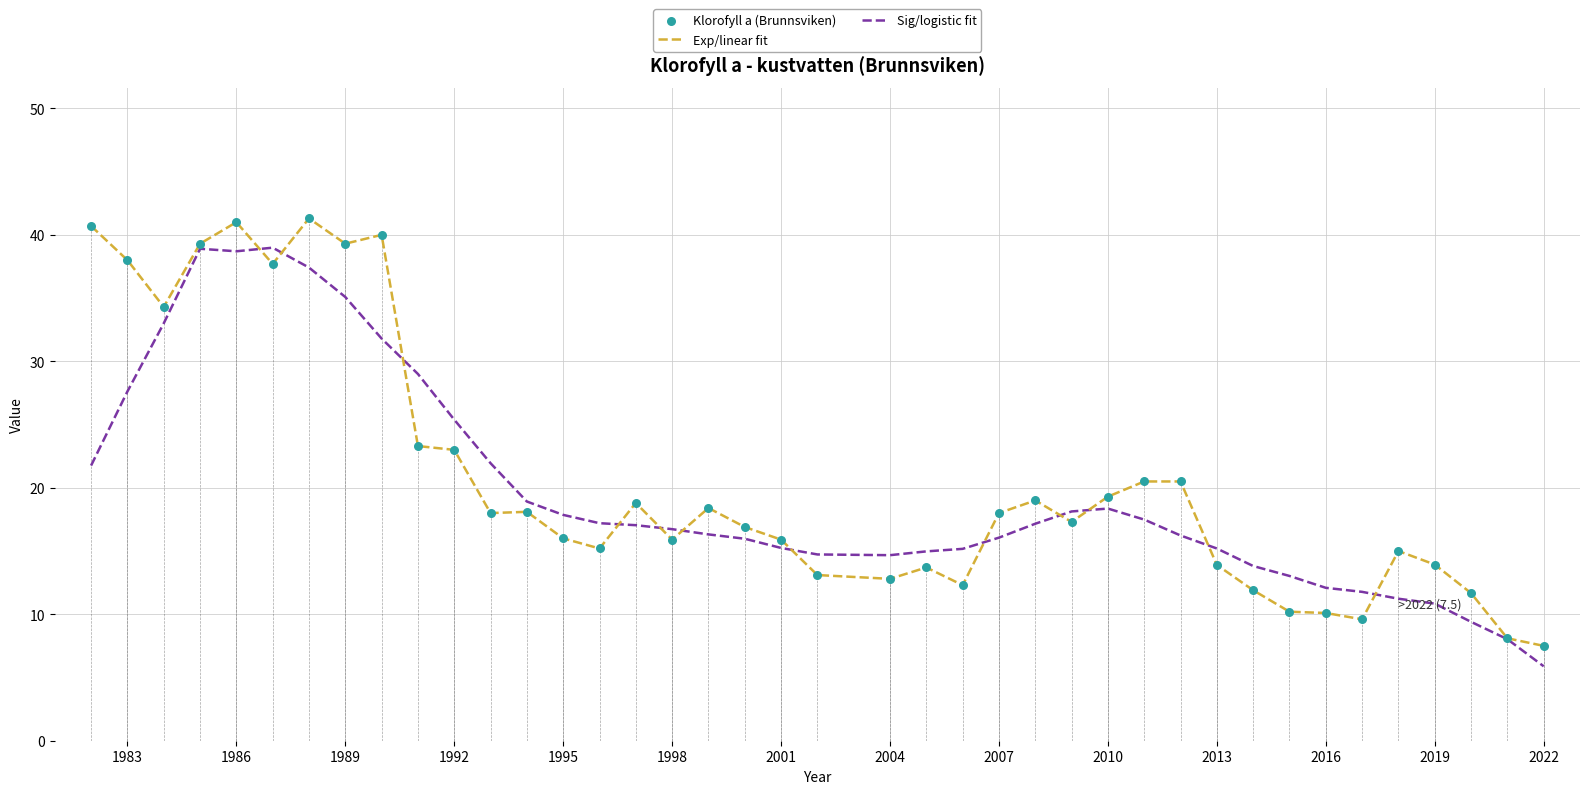

Which series has the largest range (max minus min)?

Exp/linear fit